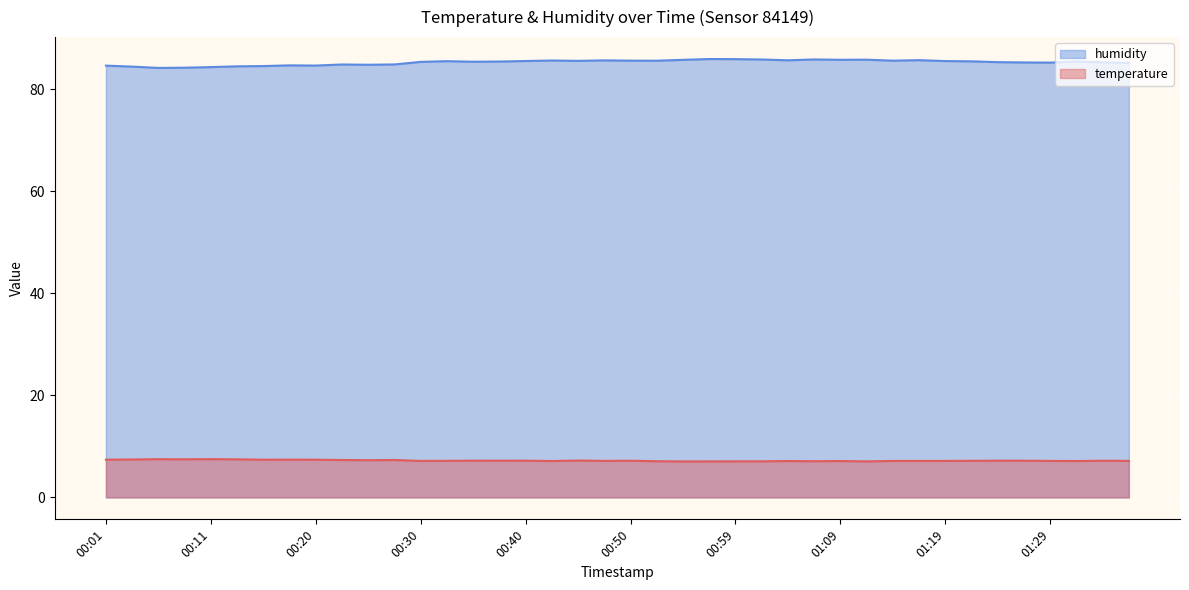

Reading left to right, what are all the values shown in this chart?

temperature: 7.4	7.4	7.5	7.5	7.5	7.5	7.4	7.4	7.4	7.3	7.3	7.3	7.2	7.2	7.2	7.2	7.2	7.1	7.2	7.2	7.2	7.1	7.0	7.1	7.1	7.1	7.1	7.1	7.1	7.1	7.2	7.2	7.2	7.2	7.2	7.2	7.2	7.1	7.2	7.2
humidity: 84.6	84.4	84.1	84.2	84.3	84.5	84.5	84.6	84.6	84.8	84.8	84.8	85.3	85.5	85.3	85.4	85.5	85.6	85.5	85.6	85.6	85.5	85.7	85.9	85.9	85.8	85.6	85.8	85.7	85.8	85.6	85.7	85.5	85.4	85.3	85.2	85.2	85.4	85.2	85.1